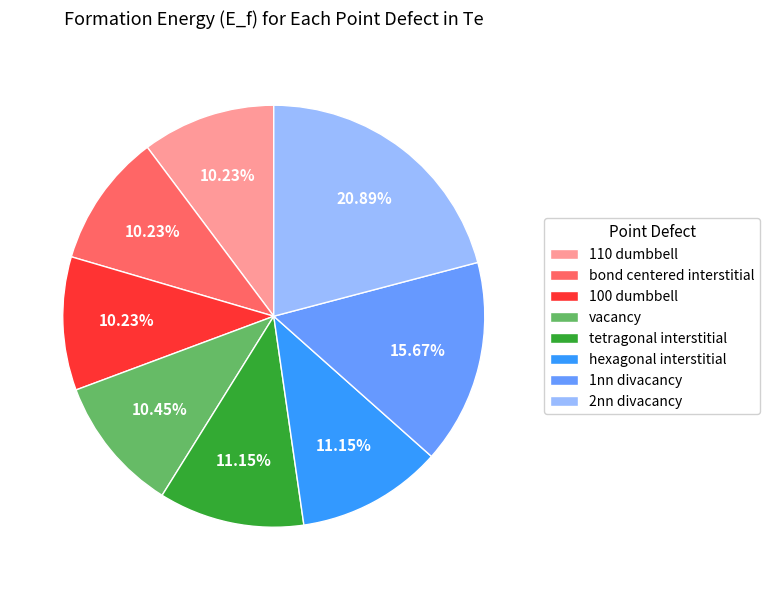

What percentage is NOT represented by 100 dumbbell?

89.8%